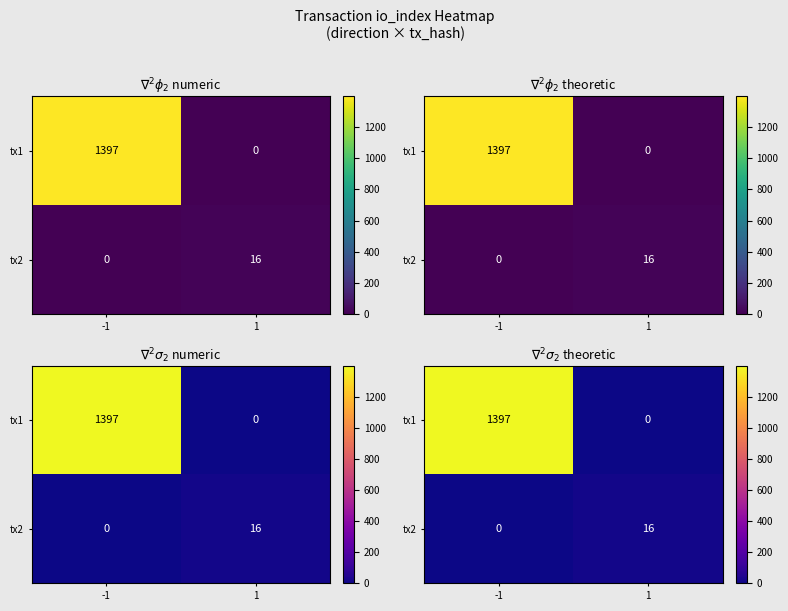

What is the average value of the tx2 series?

8